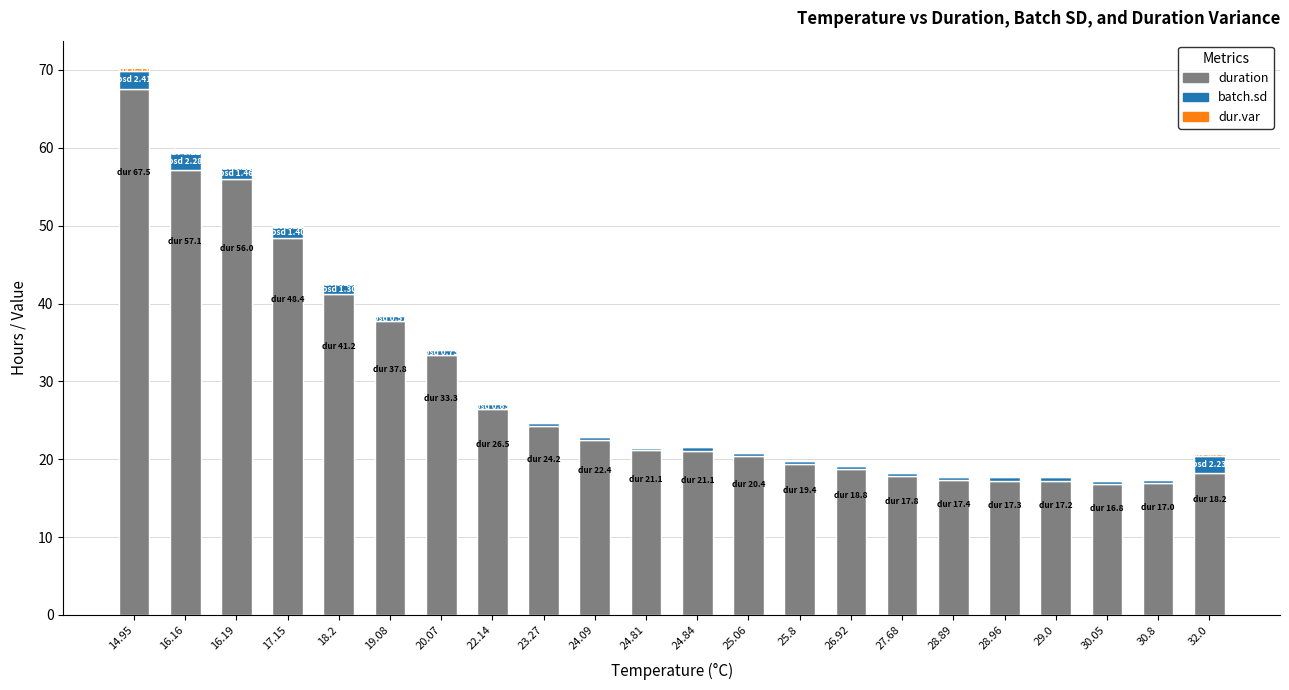

The value of duration at 24.84 is 21.1. True or false?

True